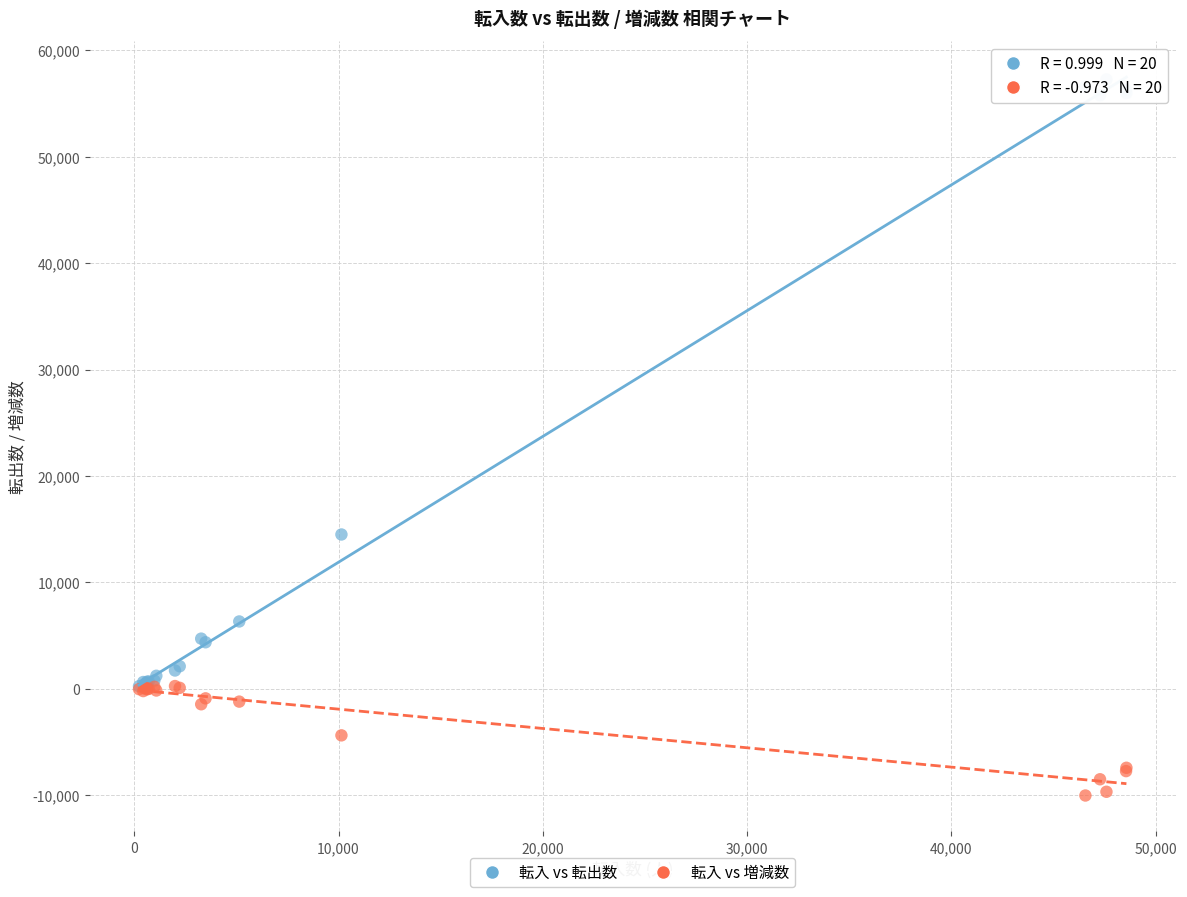

What are all the series names shown in the legend?

転入 vs 転出数, 転入 vs 増減数